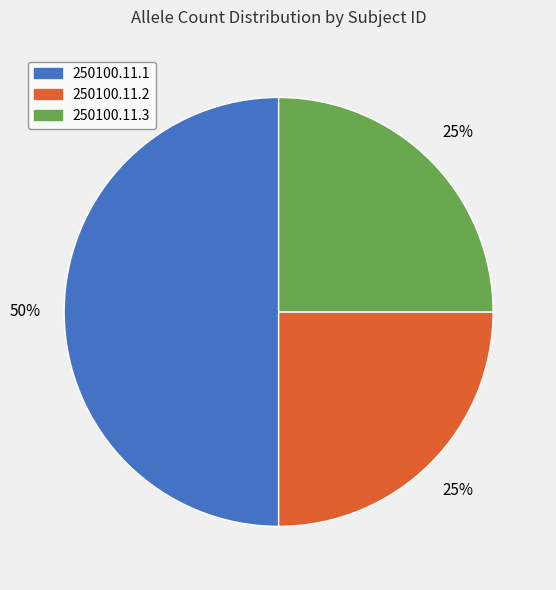

Is the sum of 250100.11.1 and 250100.11.3 greater than half?

Yes